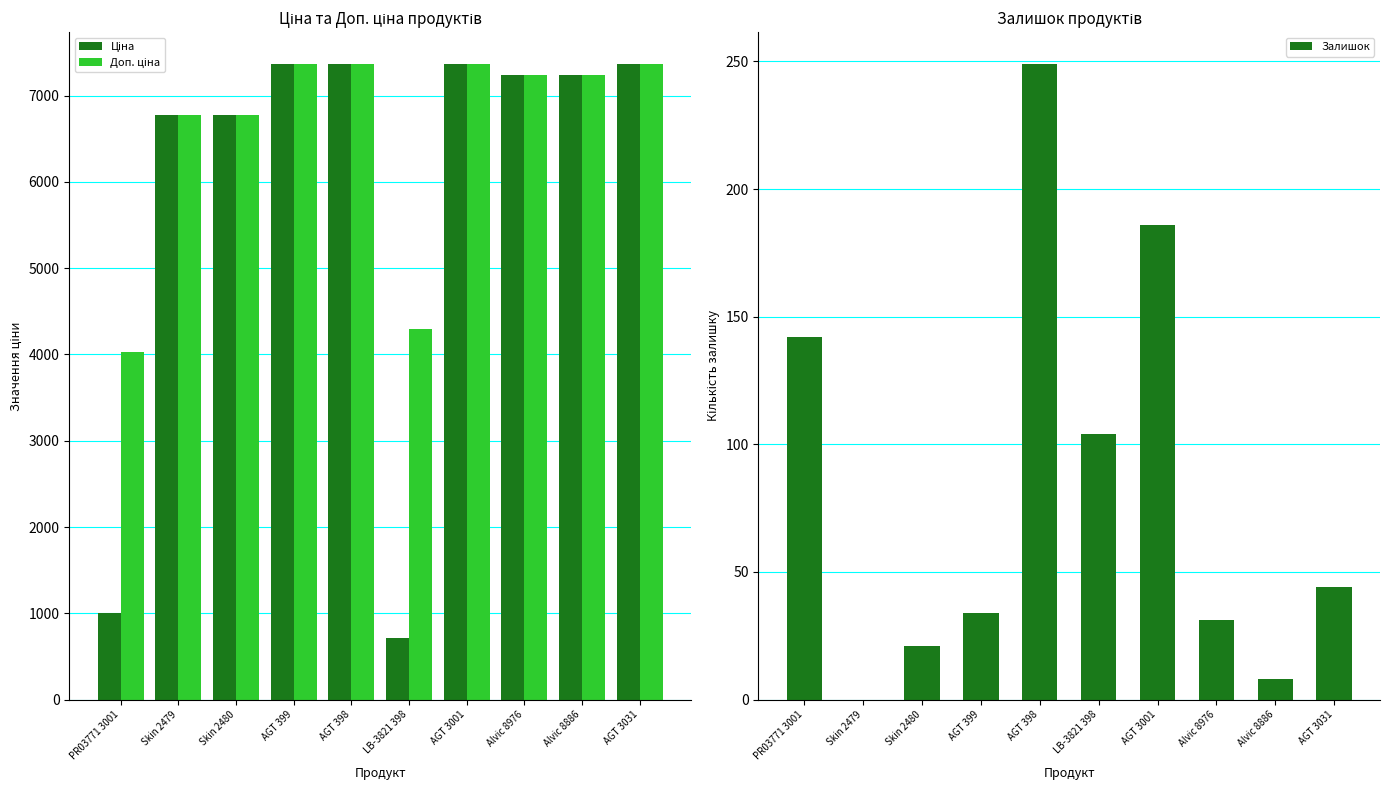

Reading left to right, transcribe all the data shown in this chart.

Ціна: PR03771 3001=1008.4	Skin 2479=6771.4	Skin 2480=6771.4	AGT 399=7367.9	AGT 398=7367.9	LB-3821 398=715.9	AGT 3001=7367.9	Alvic 8976=7235.9	Alvic 8886=7235.9	AGT 3031=7367.9
Доп. ціна: PR03771 3001=4033.7	Skin 2479=6771.4	Skin 2480=6771.4	AGT 399=7367.9	AGT 398=7367.9	LB-3821 398=4295.2	AGT 3001=7367.9	Alvic 8976=7235.9	Alvic 8886=7235.9	AGT 3031=7367.9
Залишок: PR03771 3001=142.0	Skin 2479=0.0	Skin 2480=21.0	AGT 399=34.0	AGT 398=249.0	LB-3821 398=104.0	AGT 3001=186.0	Alvic 8976=31.0	Alvic 8886=8.0	AGT 3031=44.0